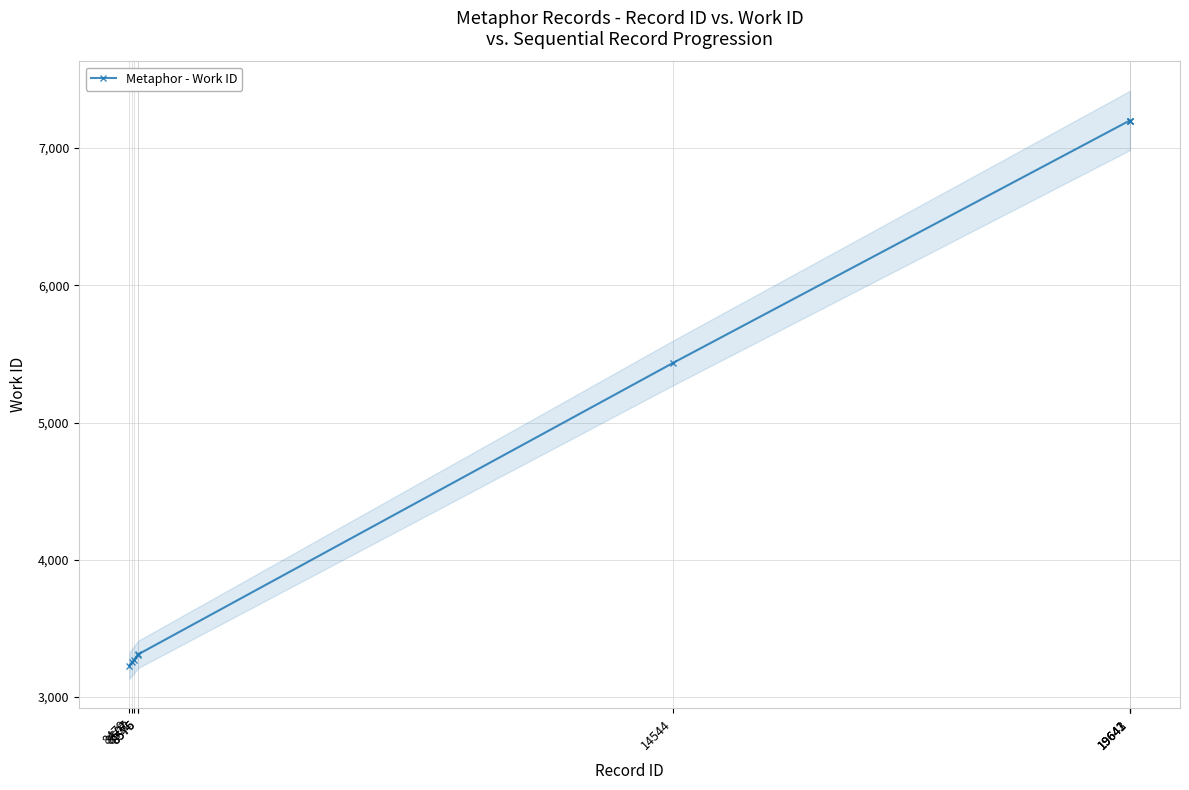

Where is the data nearest to the value 5215?

14544